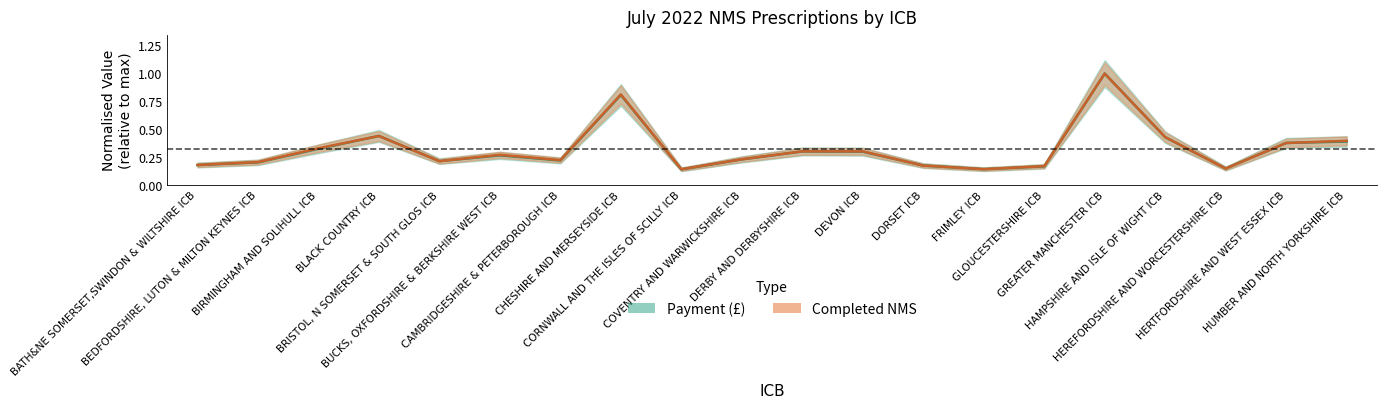

What is the minimum value for Completed NMS?

0.1